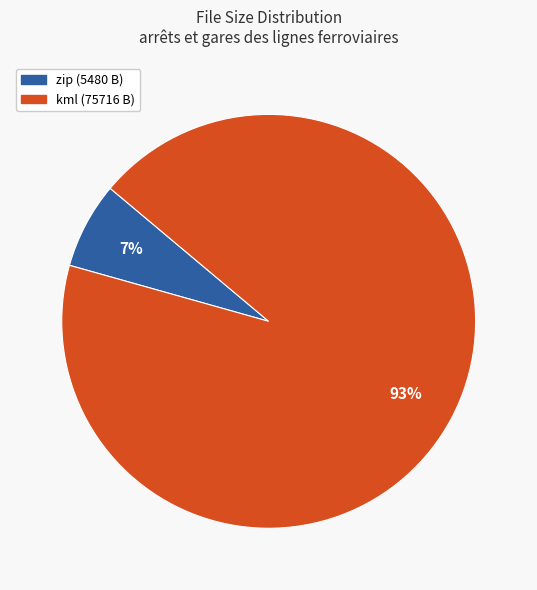

To the nearest percent, what is the average slice percentage?

50%